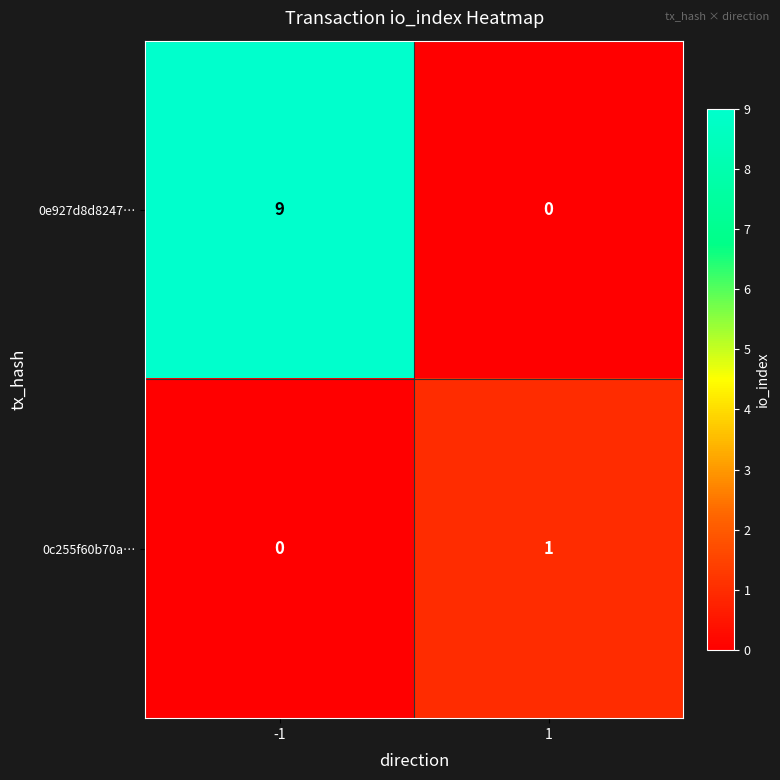

What is the sum of all 0e927d8d8247… values?

9